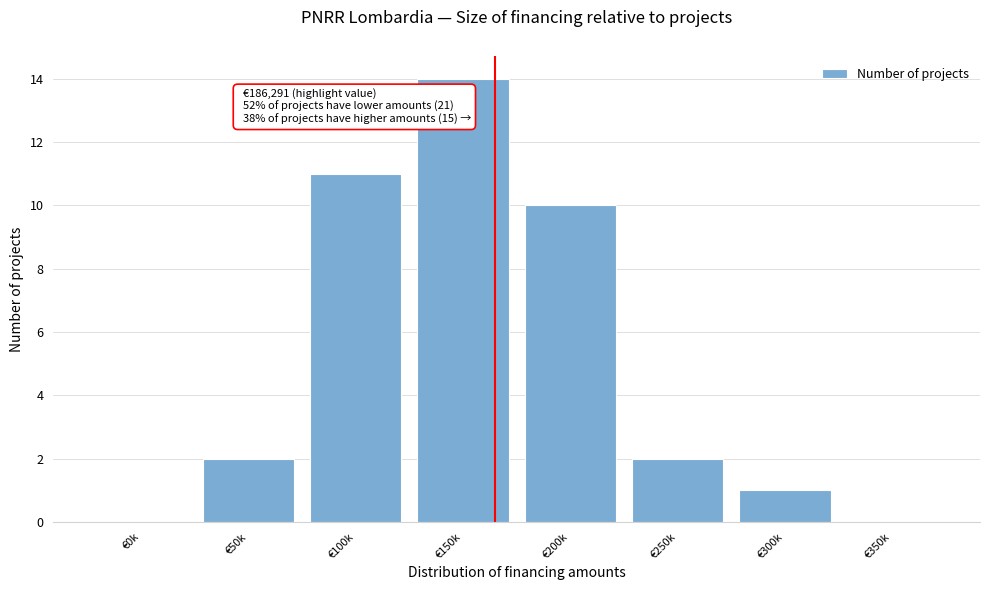

Reading right to left, list all the values displayed in this chart.

€350k=0	€300k=1	€250k=2	€200k=10	€150k=14	€100k=11	€50k=2	€0k=0